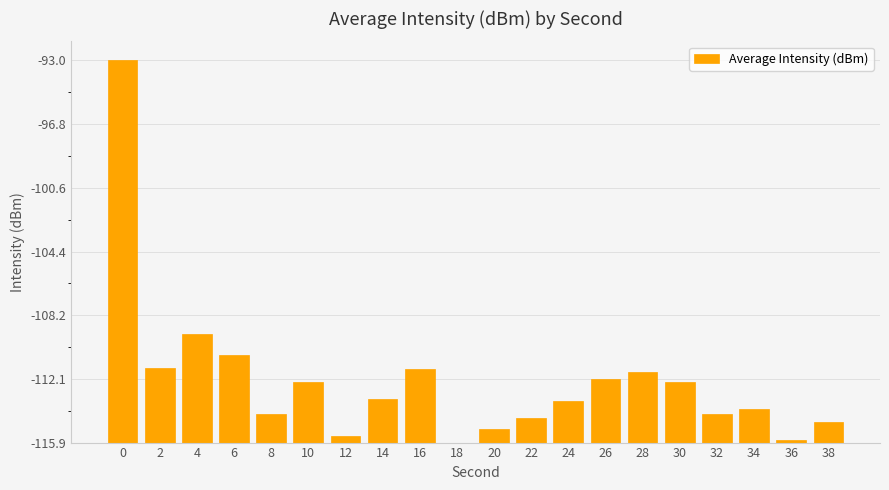

Are the bars horizontal?

No